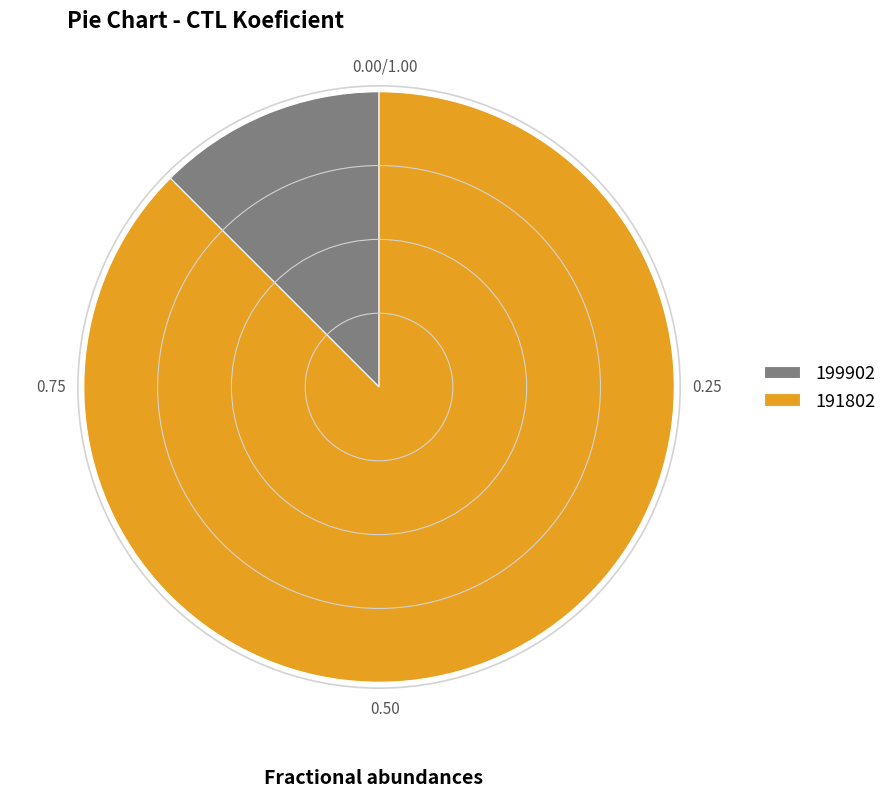

What is the majority slice?

191802